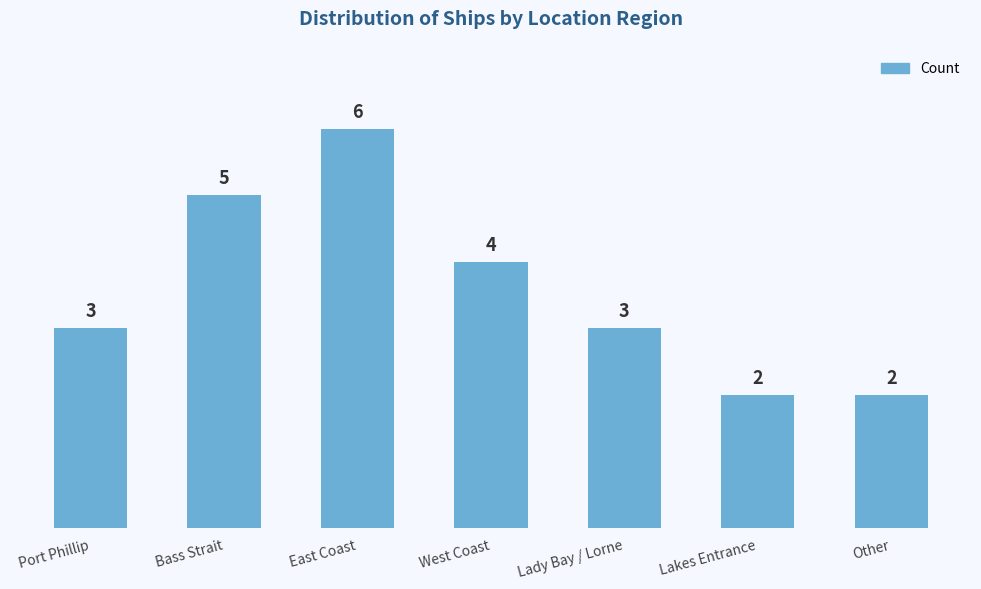

Is it true that the value at Lakes Entrance is 3?

False